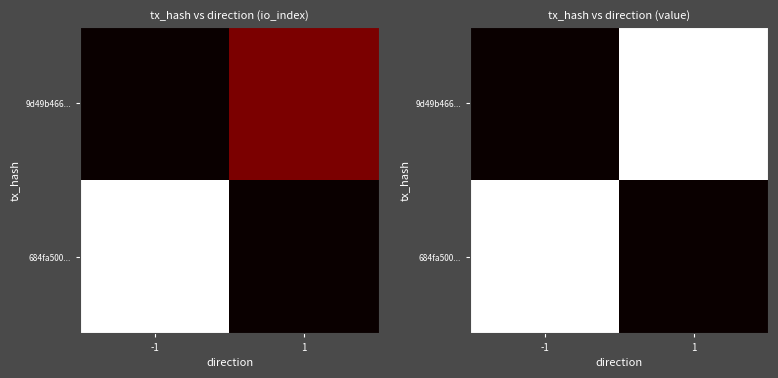

Is it true that 684fa500... equals 0.3 at -1?

False